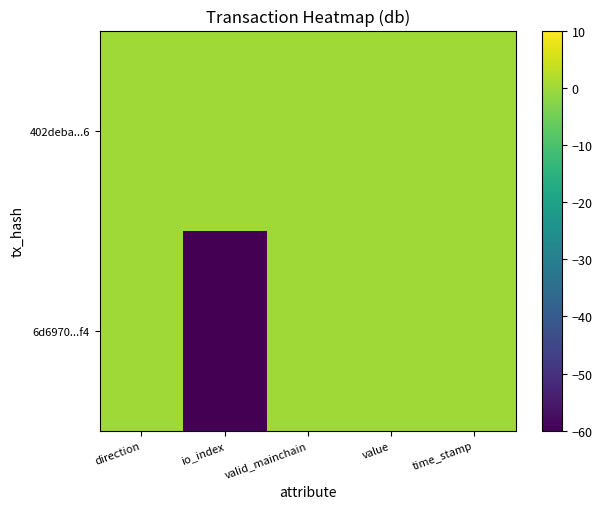

List the series in order of their overall mean, highest first.

402deba...6, 6d6970...f4